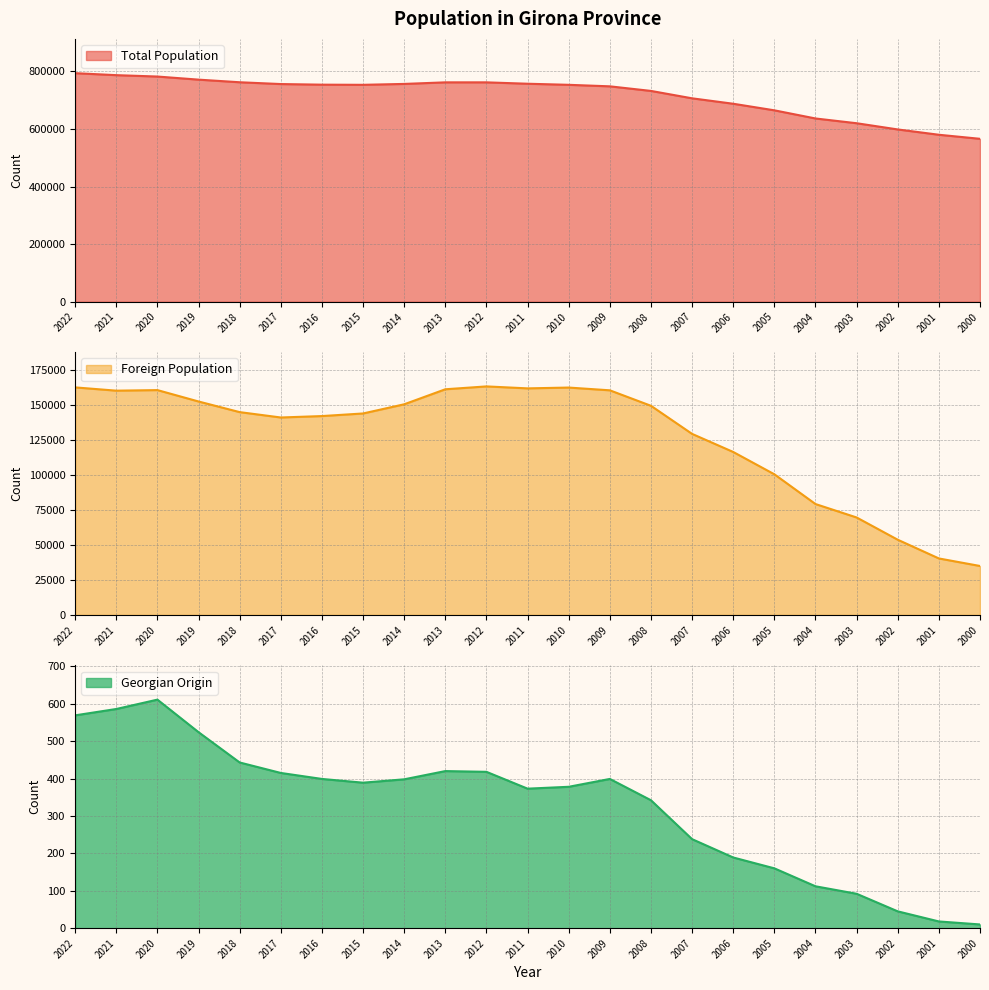

At which label does Foreign Population first exceed 144720?

2022